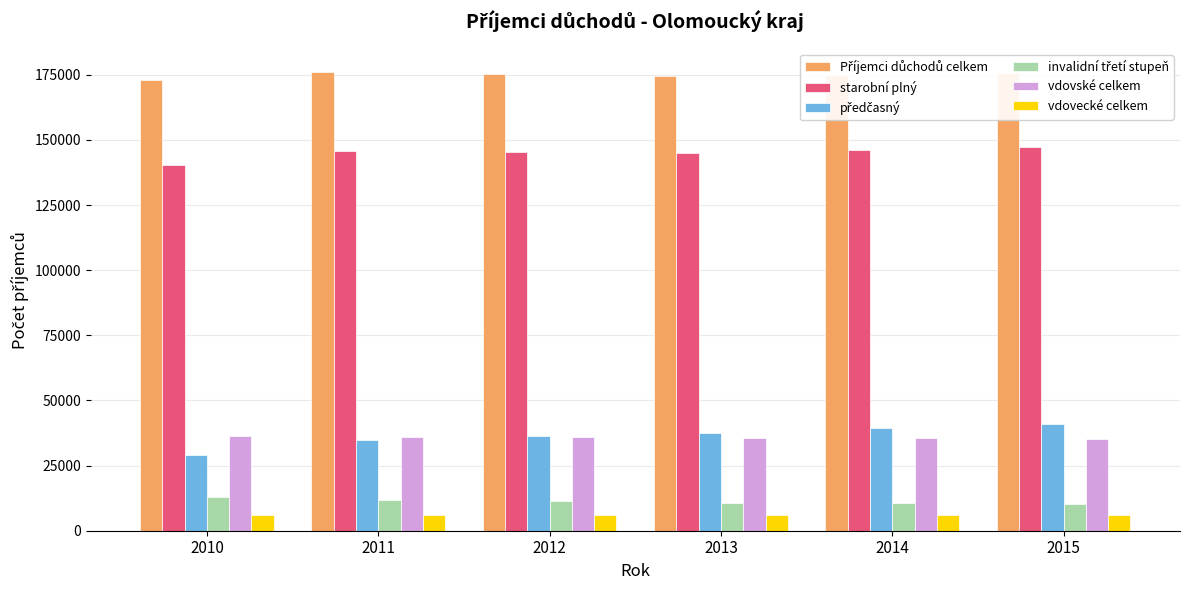

What is the sum of the starobní plný values at 2015 and 2010?

287699